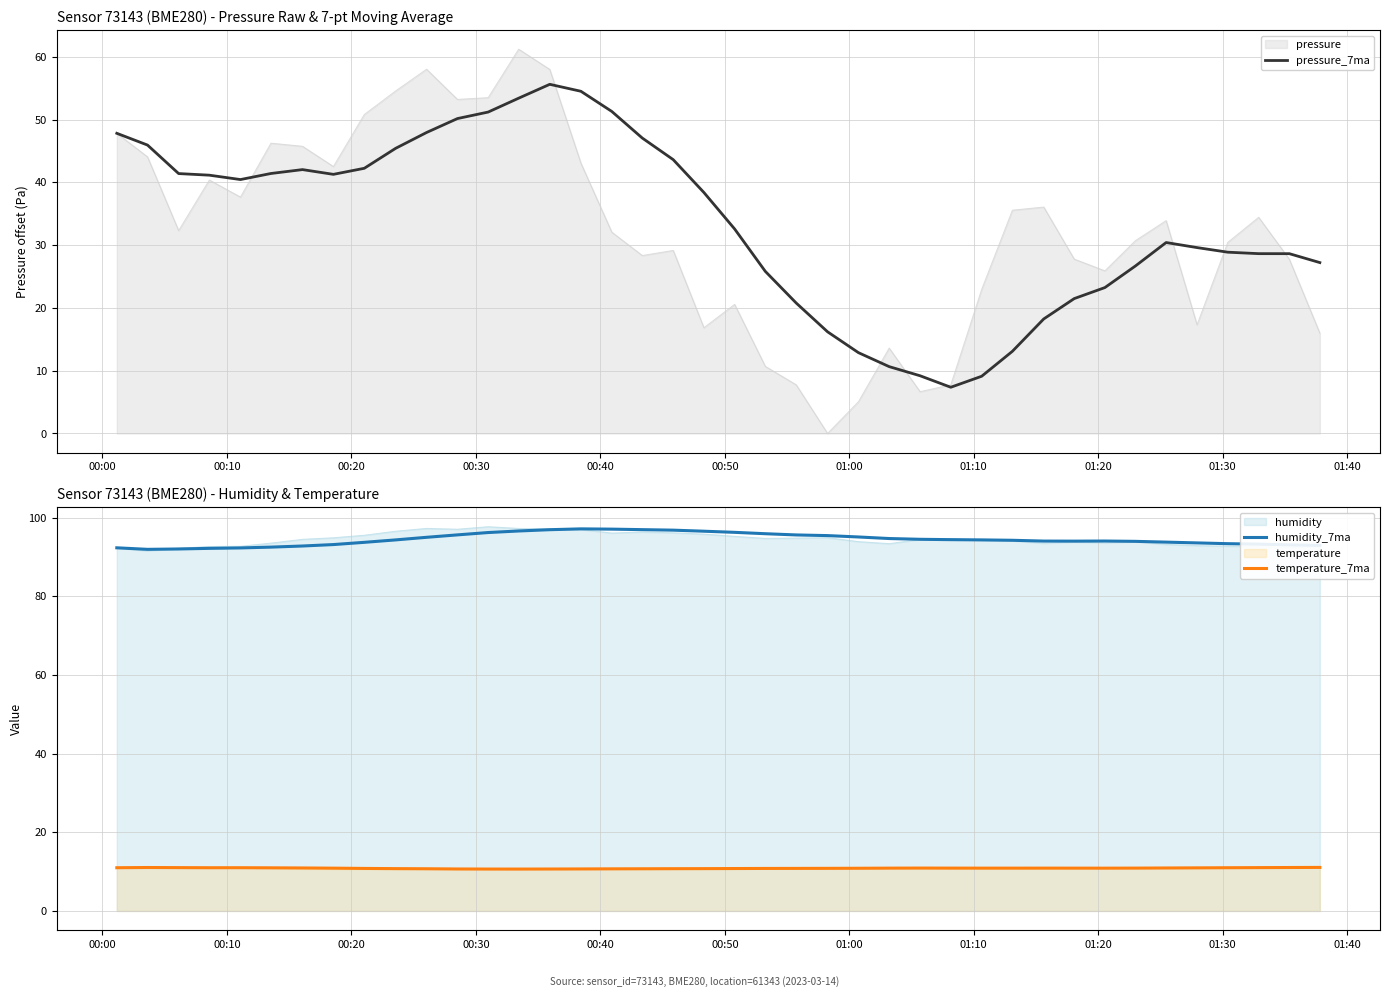

True or false: pressure_7ma and humidity_7ma intersect in this chart.

False